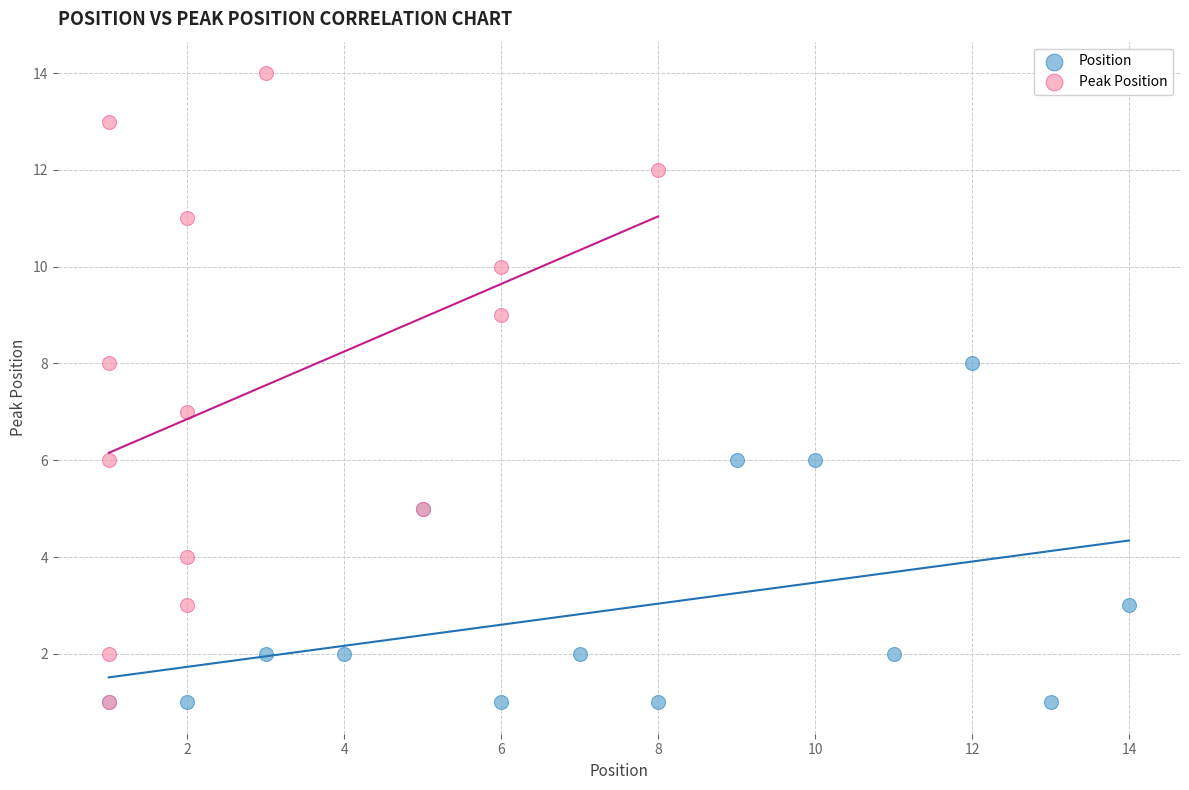

Which series has the widest spread of Y values?

Peak Position